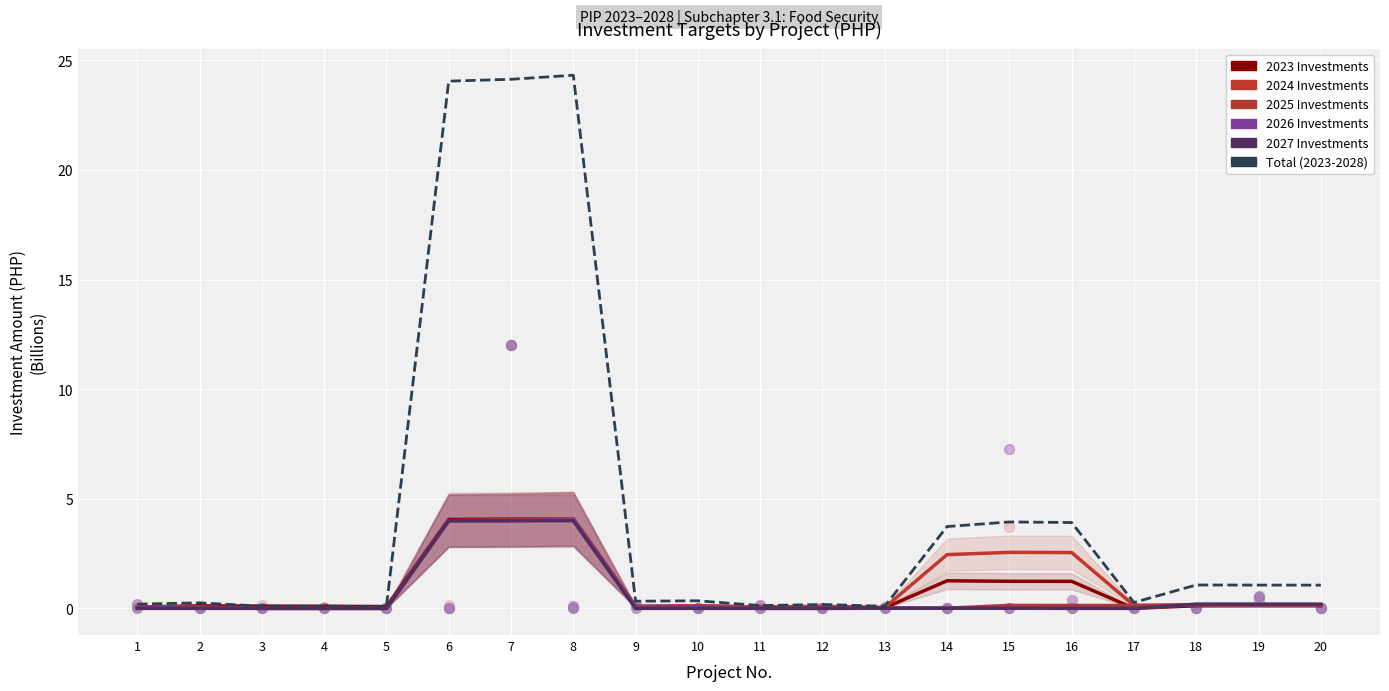

What is the change in value from 5 to 8?

+24.2